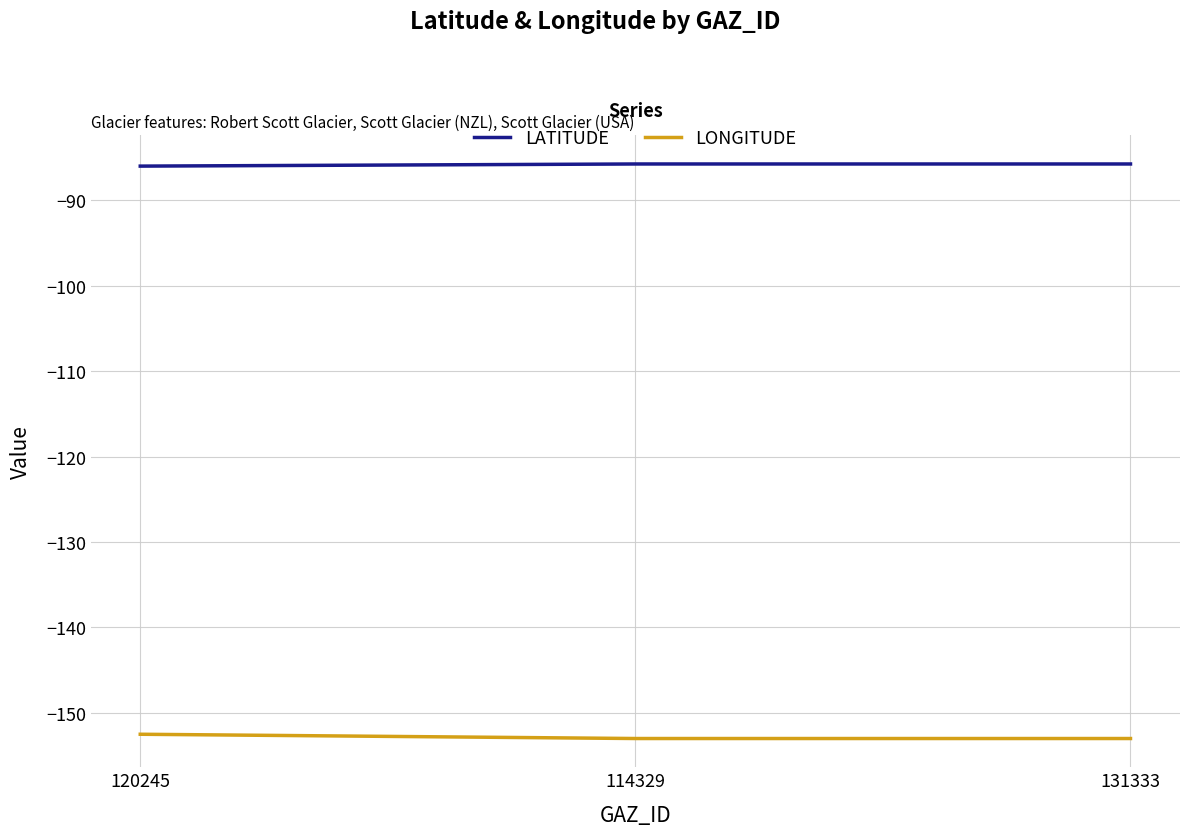

True or false: LONGITUDE has a value of -209.0 at 114329.

False